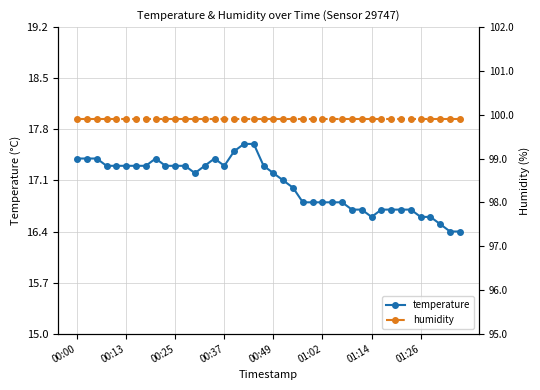

True or false: temperature and humidity cross at least once.

False